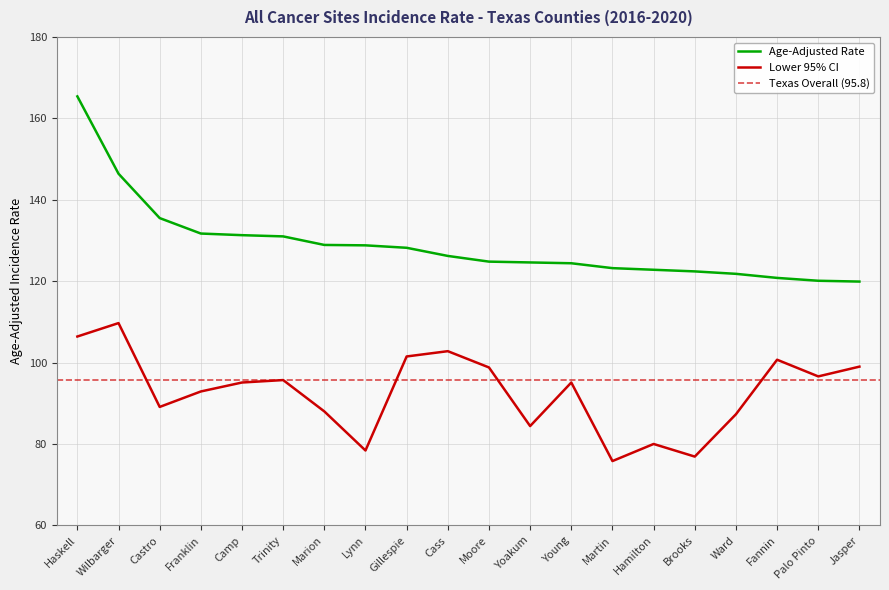

List the series in order of their peak value, lowest first.

Lower 95% CI, Age-Adjusted Rate